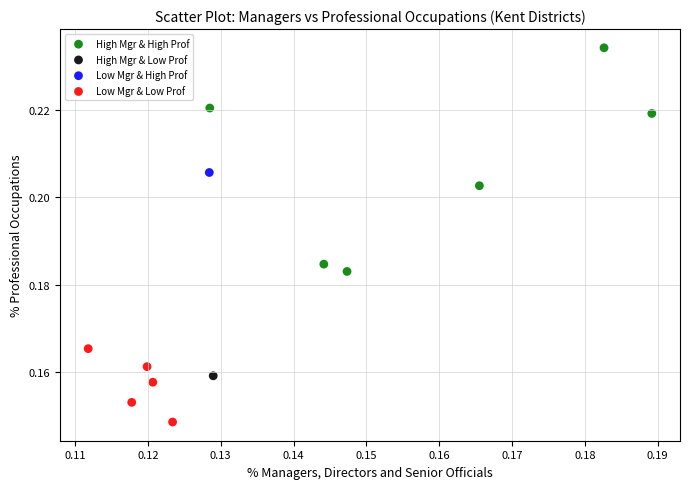

What are all the series names shown in the legend?

High Mgr & High Prof, High Mgr & Low Prof, Low Mgr & High Prof, Low Mgr & Low Prof